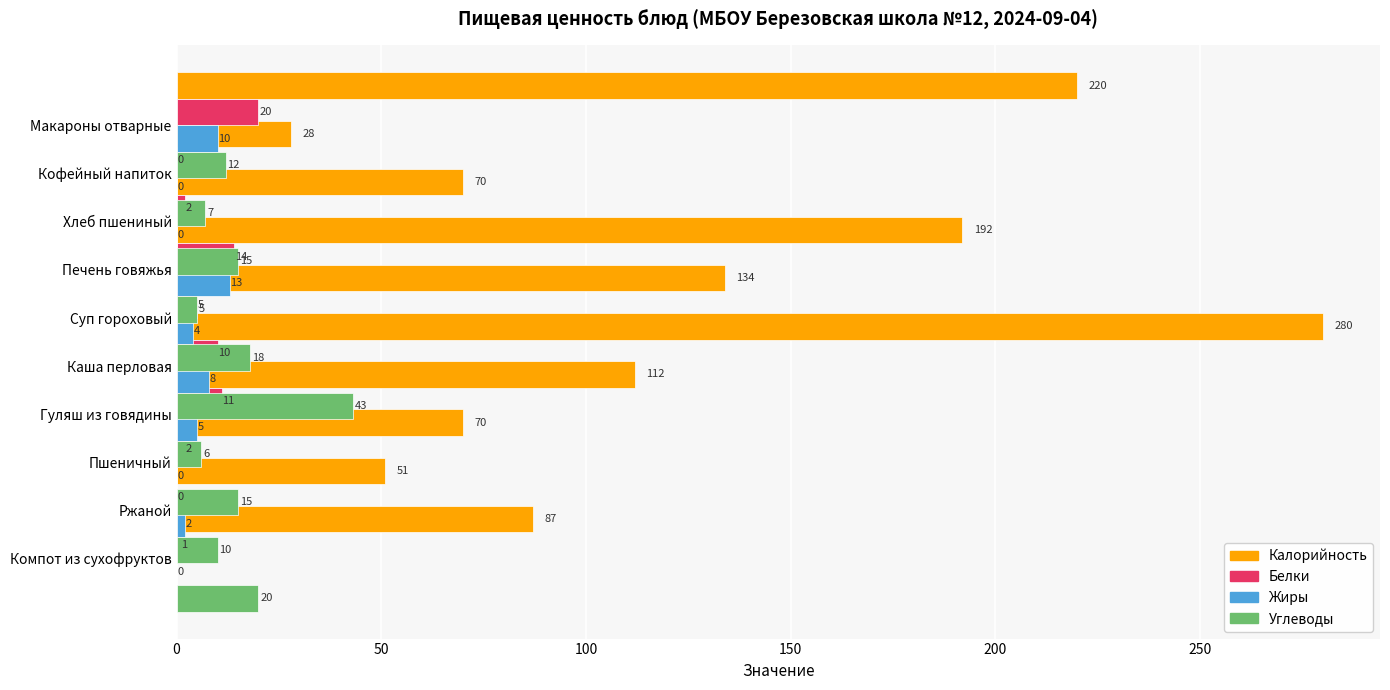

What is the value of the Белки bar at the 5th from the left?

5